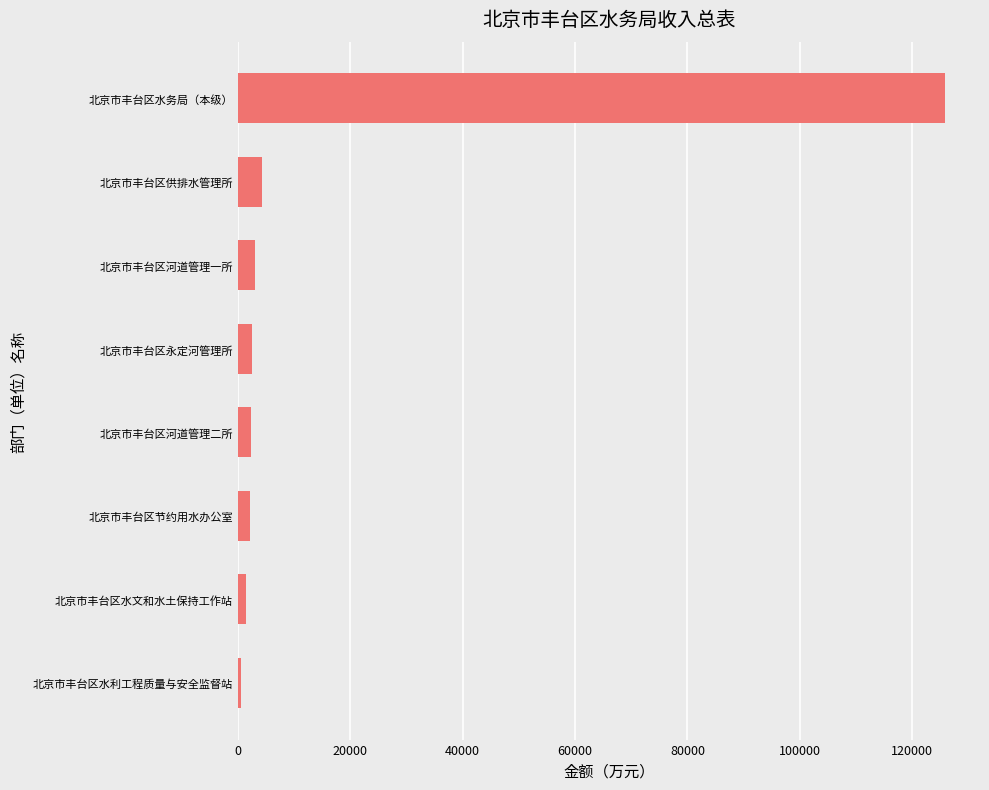

The chart shows a value of 3121.8 at 北京市丰台区河道管理一所. True or false?

True